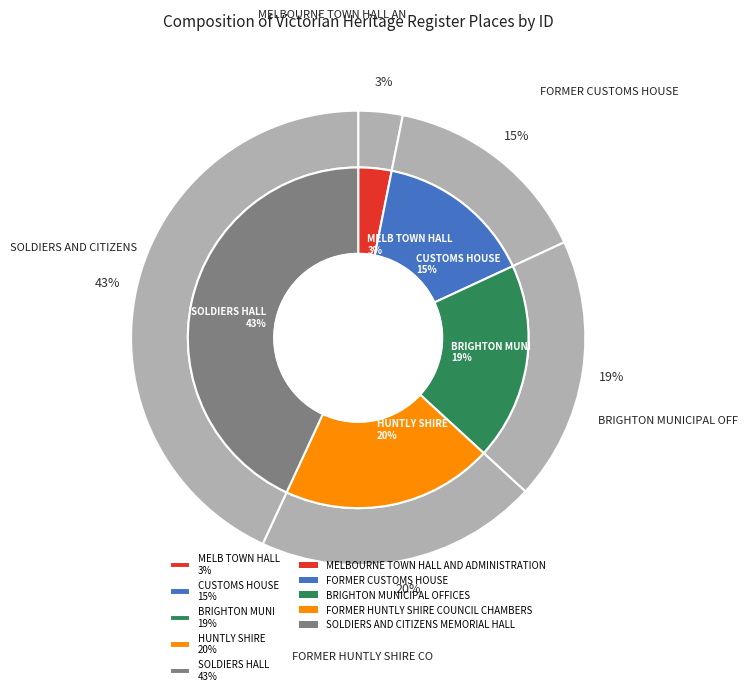

What percentage do FORMER HUNTLY SHIRE COUNCIL CHAMBERS and SOLDIERS AND CITIZENS MEMORIAL HALL together represent?

63.2%